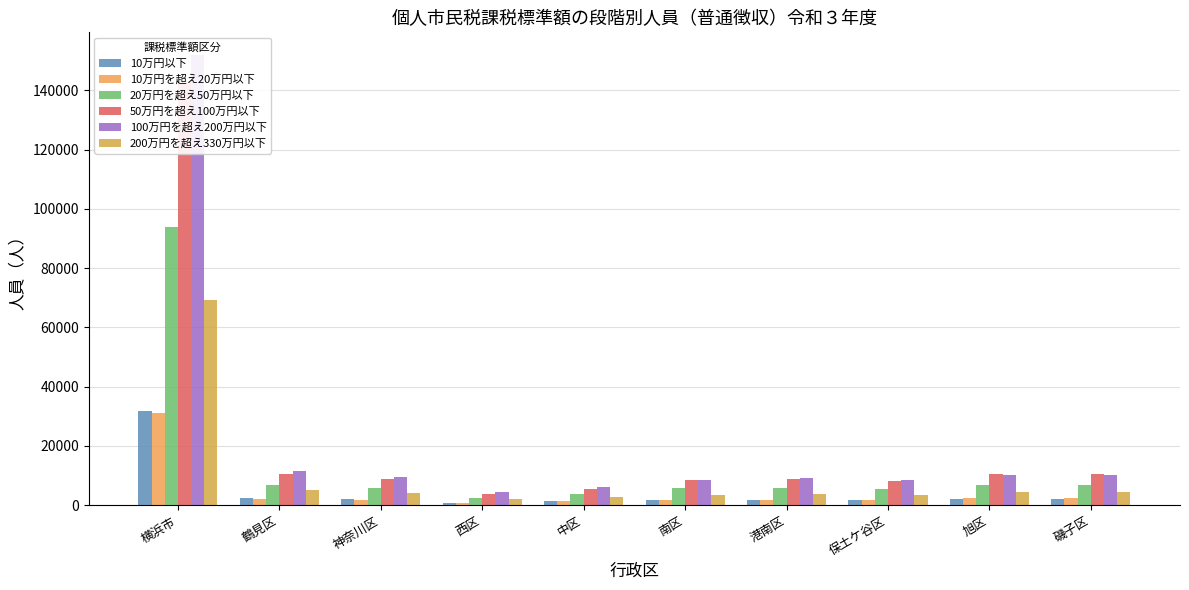

At 磯子区, list the series in order from smallest to largest.

10万円以下, 10万円を超え20万円以下, 200万円を超え330万円以下, 20万円を超え50万円以下, 100万円を超え200万円以下, 50万円を超え100万円以下